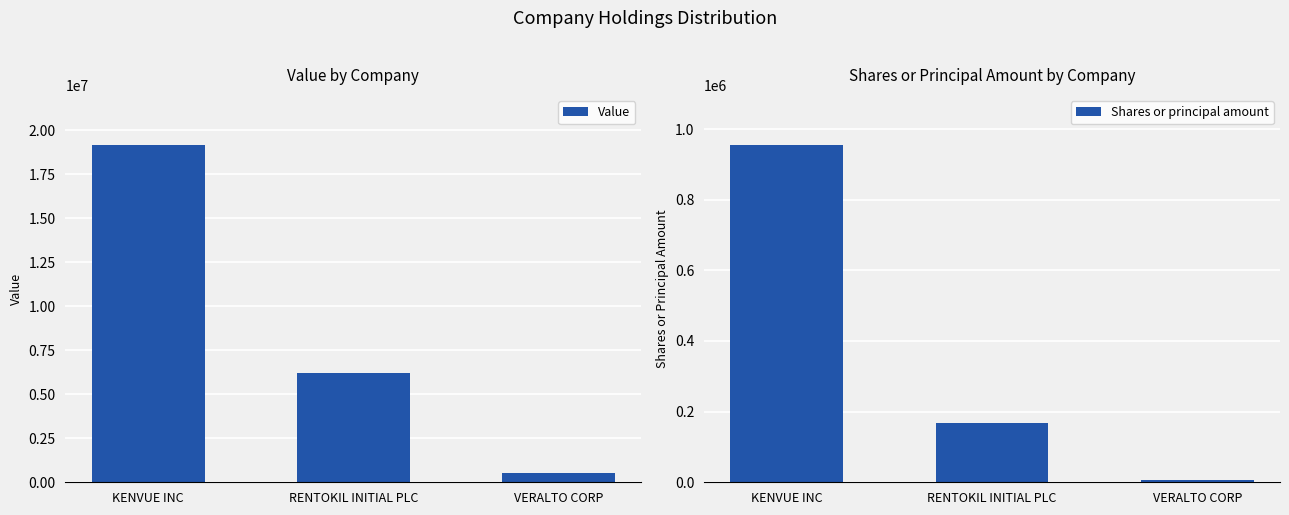

Reading left to right, what are all the values shown in this chart?

Value: KENVUE INC=19151079	RENTOKIL INITIAL PLC=6239183	VERALTO CORP=506684
Shares or principal amount: KENVUE INC=953739	RENTOKIL INITIAL PLC=168399	VERALTO CORP=5992